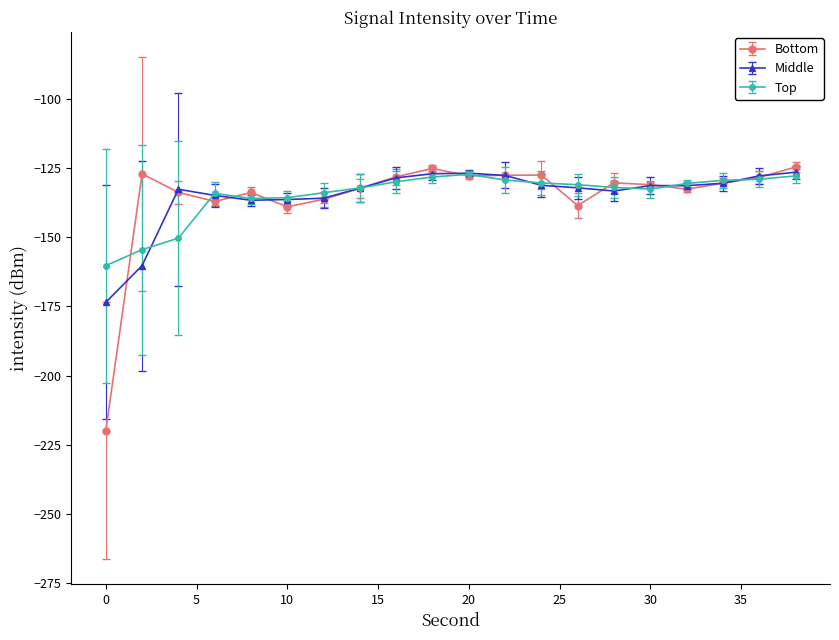

Is this an area chart (filled region under the line)?

No